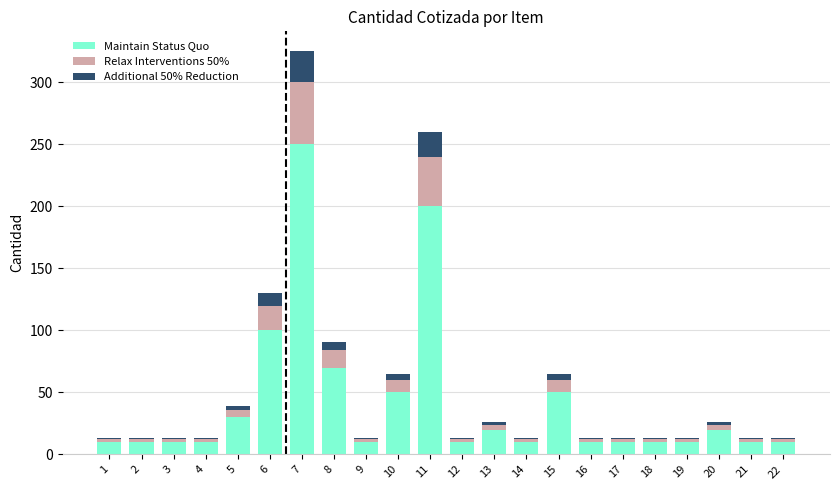

The Maintain Status Quo series shows 10 at 21. True or false?

True